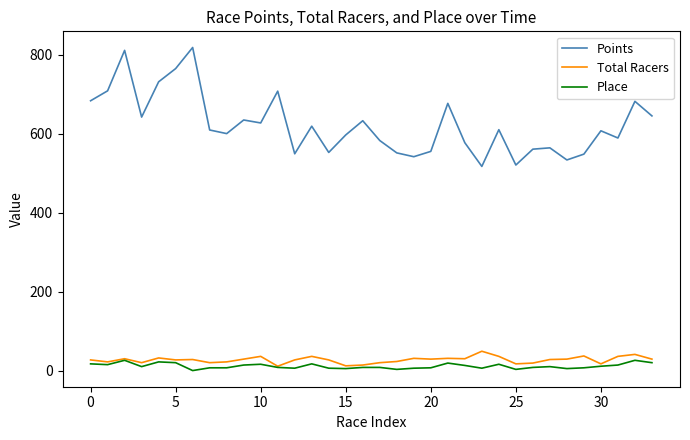

Which series has the largest total across all categories?

Points